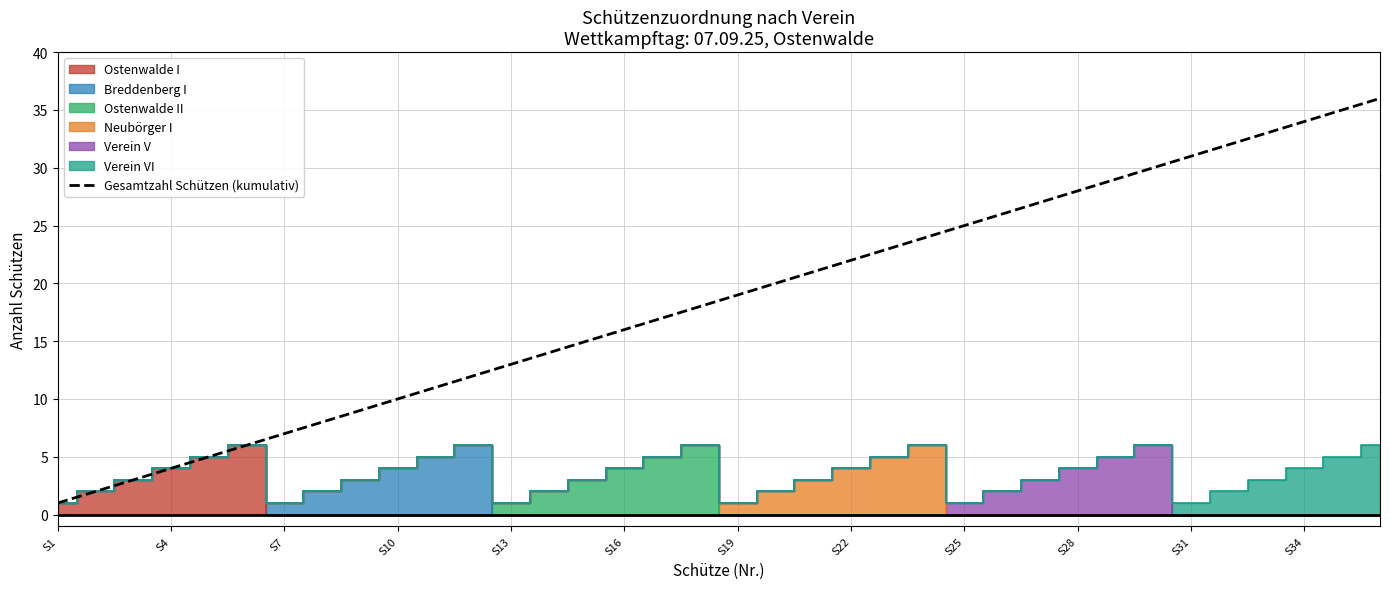

What is the difference between the maximum and minimum values?

35